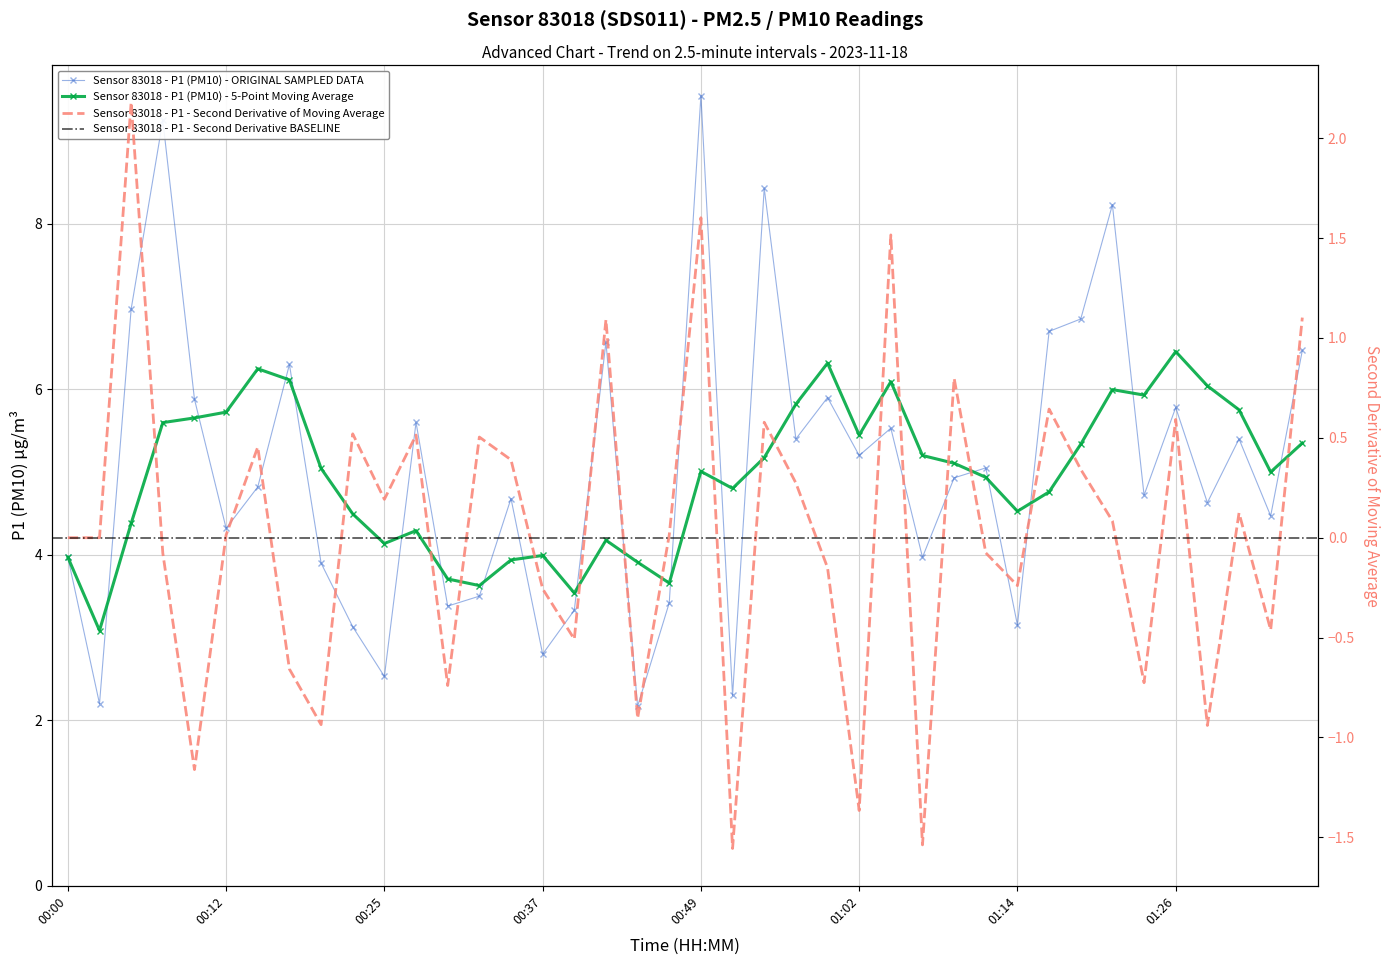

Reading left to right, extract all data points from this chart.

4.0	2.2	7.0	9.2	5.9	4.3	4.8	6.3	3.9	3.1	2.5	5.6	3.4	3.5	4.7	2.8	3.3	6.6	2.2	3.4	9.6	2.3	8.4	5.4	5.9	5.2	5.5	4.0	4.9	5.0	3.1	6.7	6.8	8.2	4.7	5.8	4.6	5.4	4.5	6.5